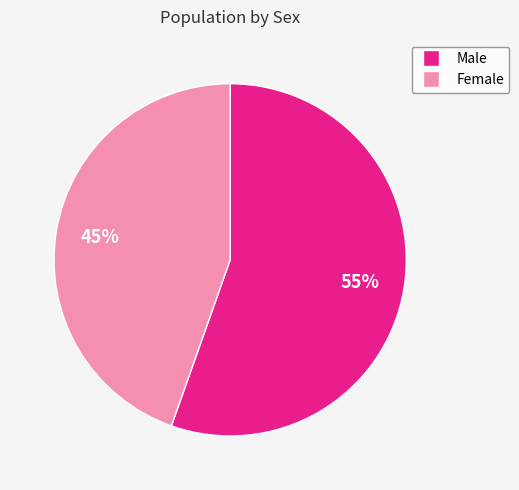

Which category has the biggest portion of the pie?

Male